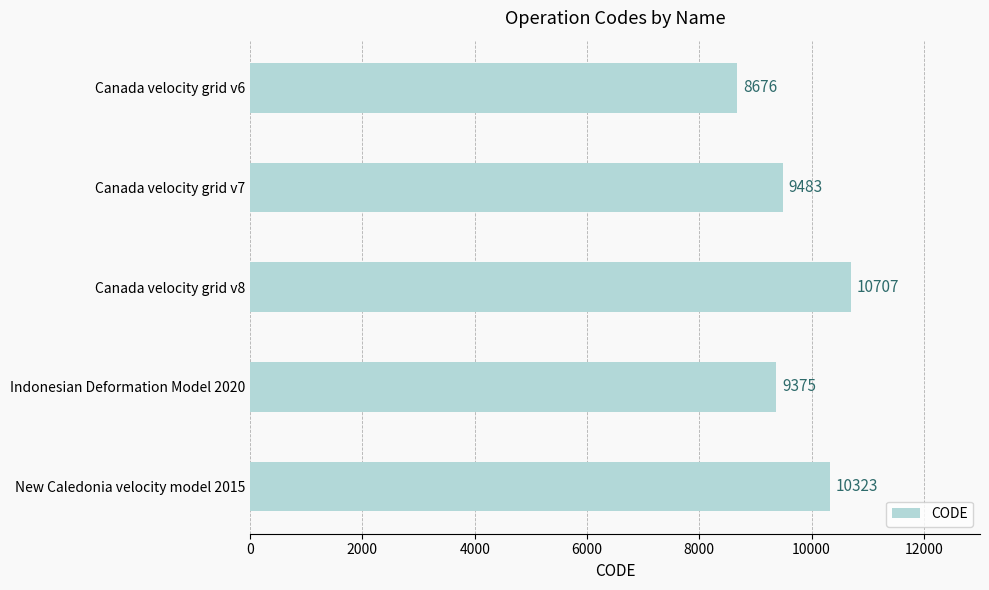

Approximately how many times larger is the value at Canada velocity grid v7 compared to Indonesian Deformation Model 2020?

1.0